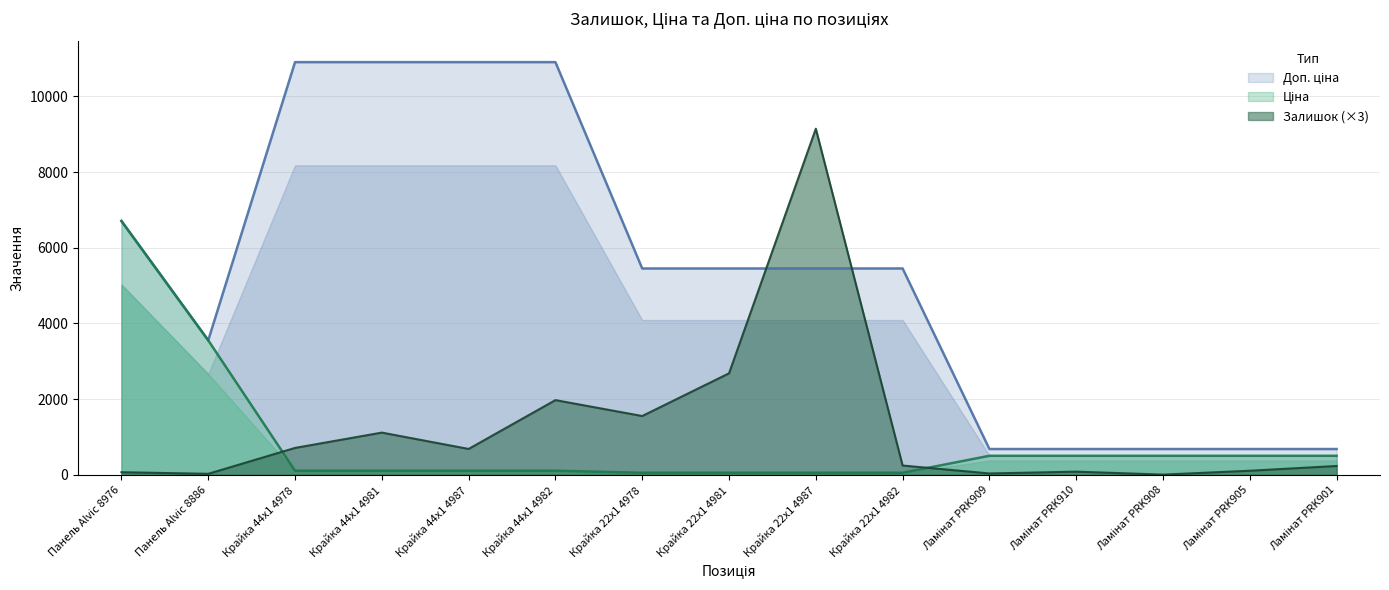

At which label is Ціна closest to 3380?

Панель Alvic 8886